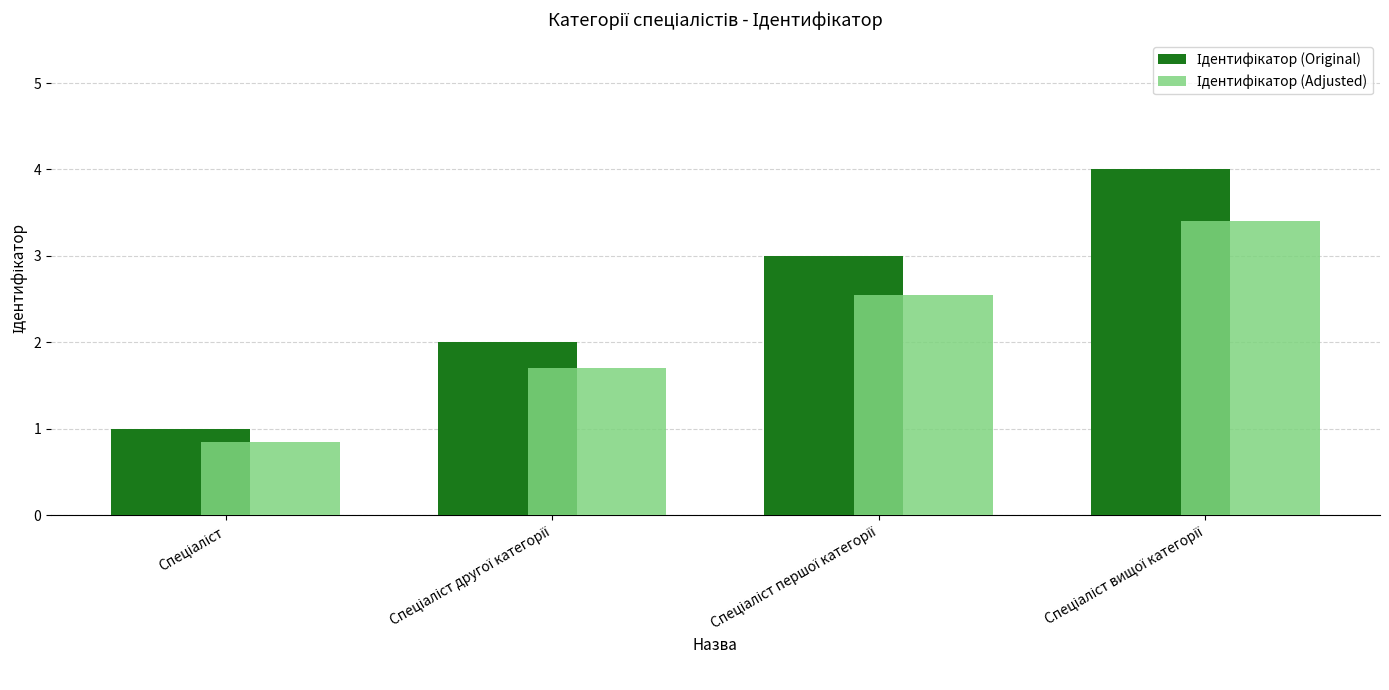

Where does the Ідентифікатор (Original) series first go above 3?

Спеціаліст вищої категорії